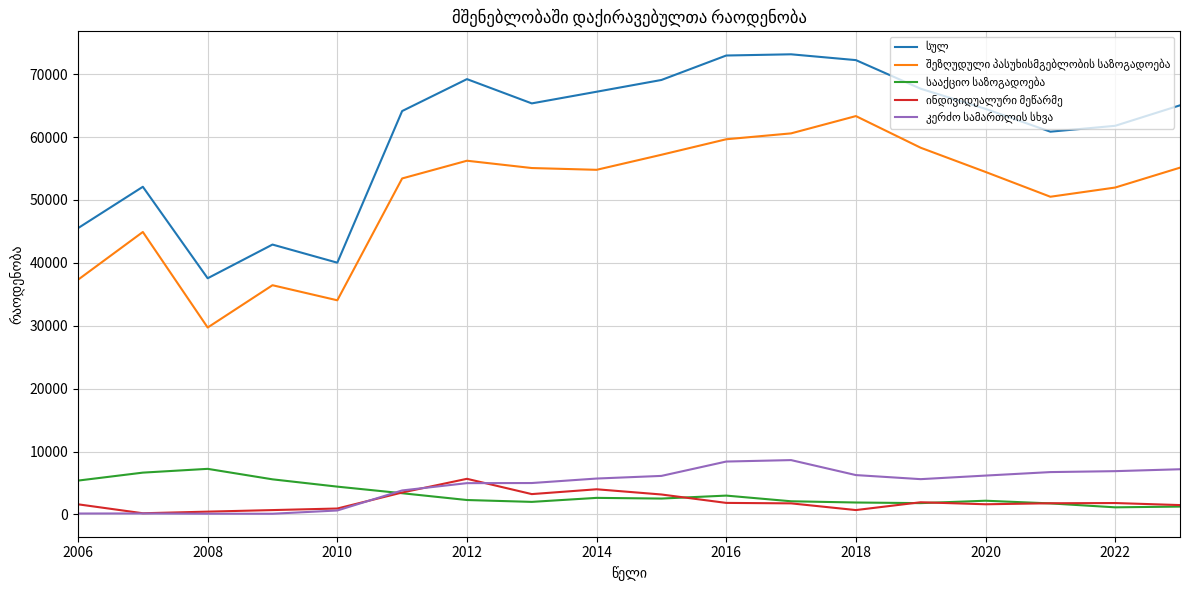

What is the greatest value displayed?

73154